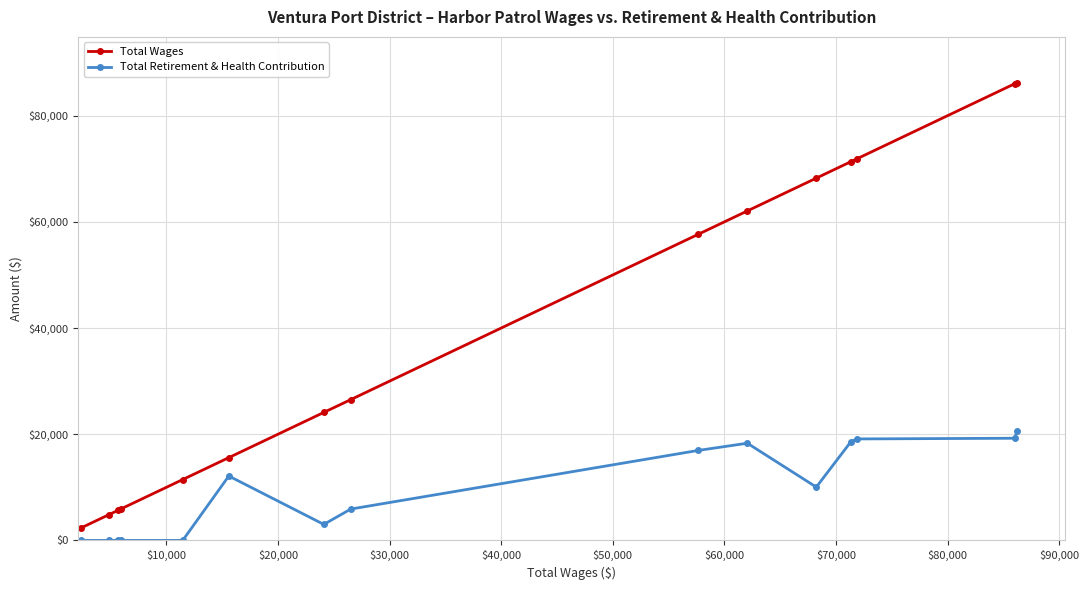

At how many categories does at least one series exceed 33831?

7